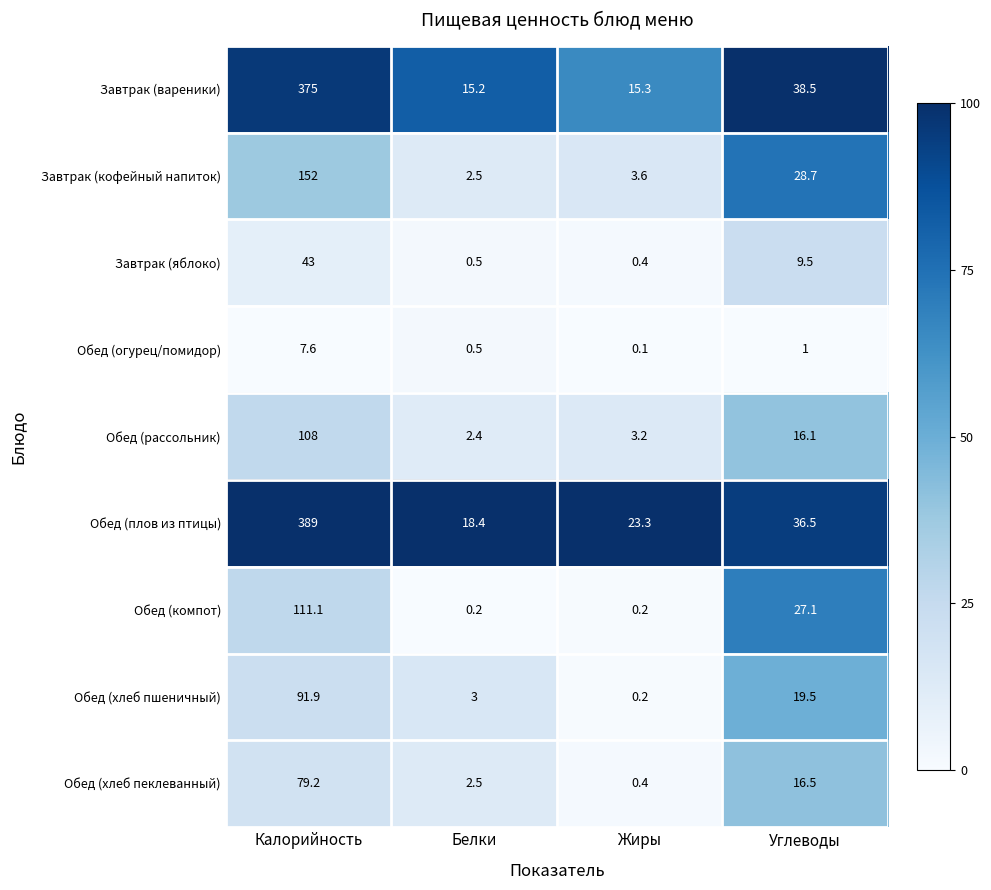

What is the average value of the Обед (огурец/помидор) series?

2.3